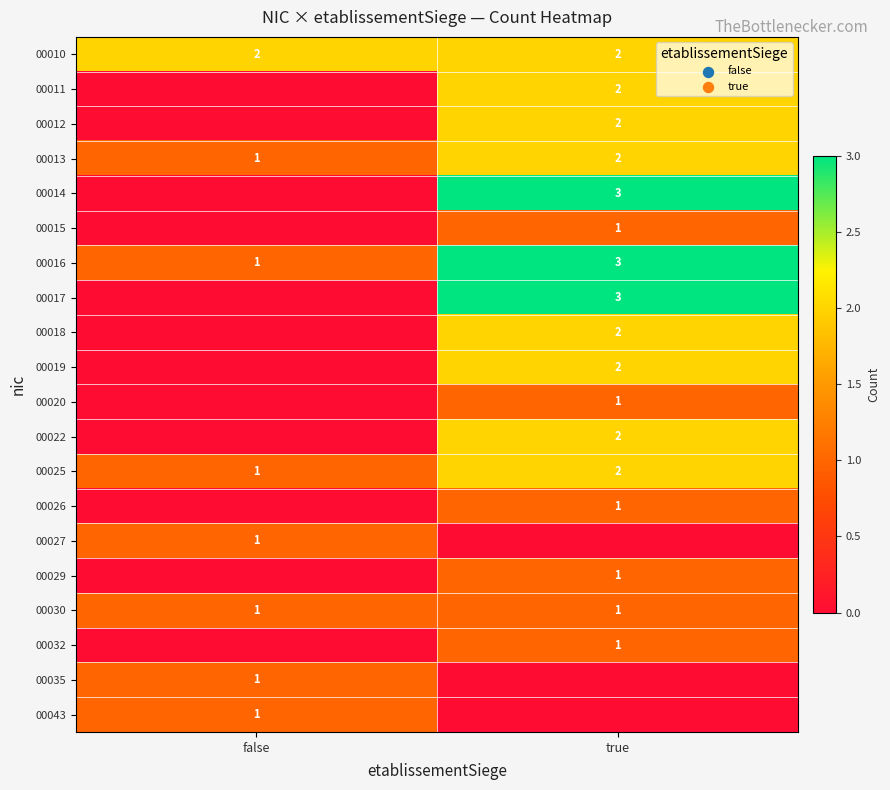

Is it true that 00043 equals 1 at false?

True